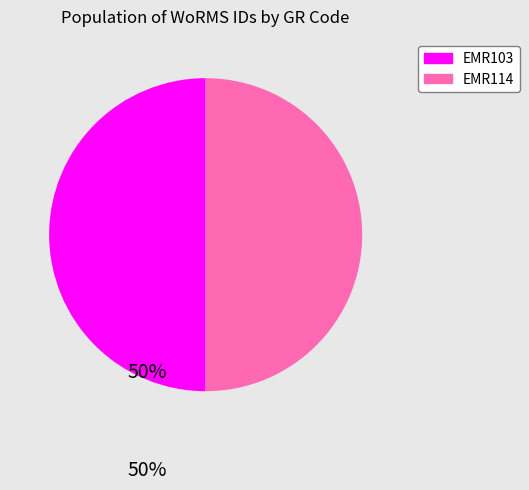

What is the ratio of the value at EMR114 to the value at EMR103?

1.0